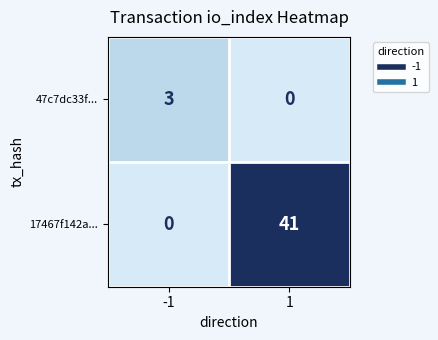

Reading left to right, transcribe all the data shown in this chart.

47c7dc33f...: 3	0
17467f142a...: 0	41